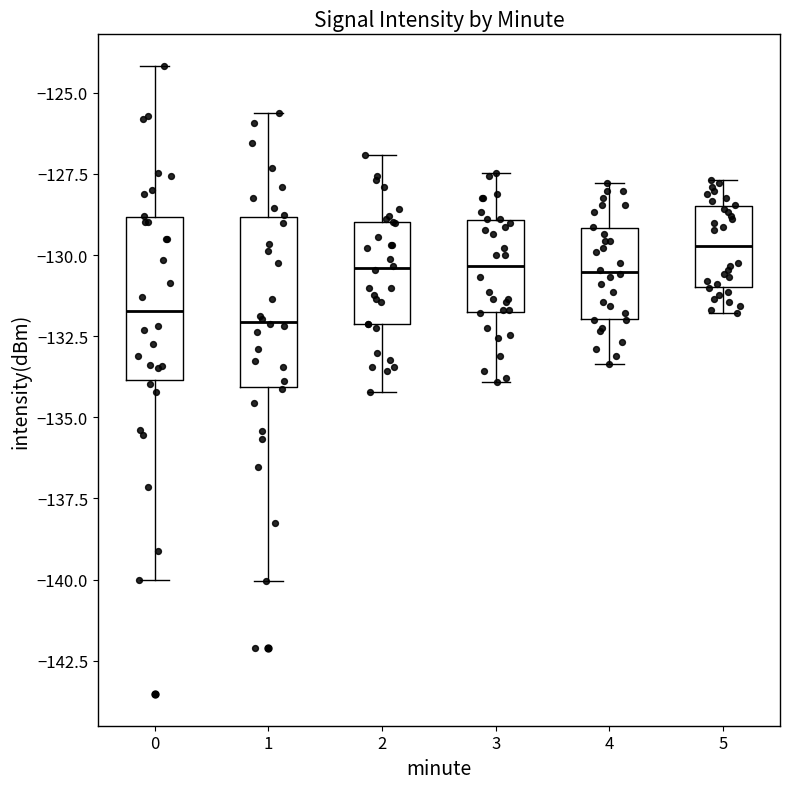

Reading left to right, transcribe this box plot: for each box, give where its median line is, the range the box spans, and where its two whiskers end, as read against the y-axis. The values are not printed on the chart, so give them approximately, as read against the axis.

0: median -131.5, box -134.0 to -129.0, whiskers -140.0 to -124.0
1: median -132.0, box -134.0 to -129.0, whiskers -140.0 to -125.5
2: median -130.5, box -132.0 to -129.0, whiskers -134.0 to -127.0
3: median -130.5, box -132.0 to -129.0, whiskers -134.0 to -127.5
4: median -130.5, box -132.0 to -129.0, whiskers -133.5 to -128.0
5: median -129.5, box -131.0 to -128.5, whiskers -132.0 to -127.5